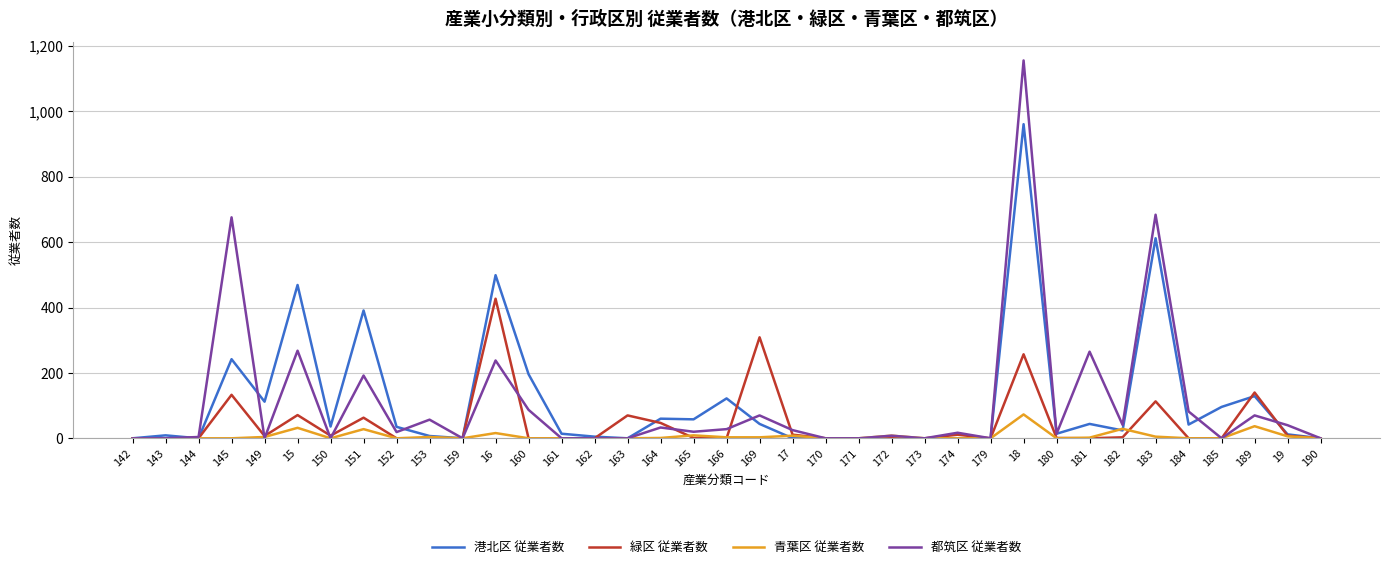

At which category is the sum across all series the highest?

18